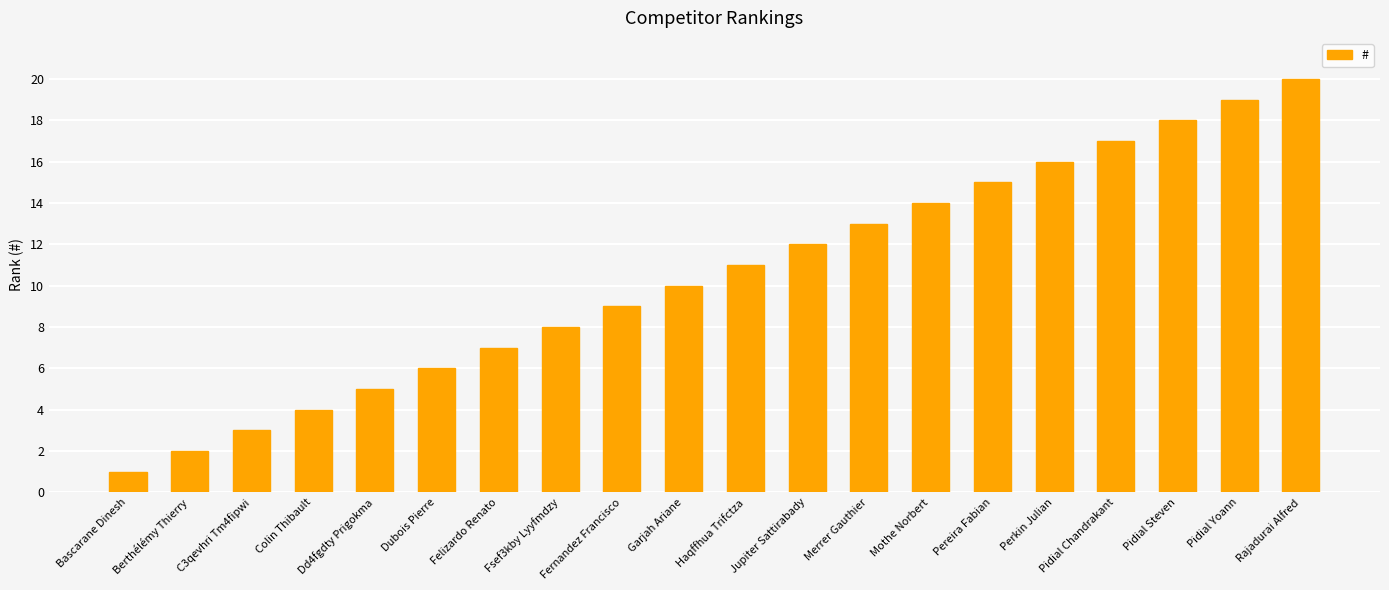

Rank the categories by value from lowest to highest.

Bascarane Dinesh, Berthélémy Thierry, C3qevhri Tm4fipwi, Colin Thibault, Dd4fgdty Prigokma, Dubois Pierre, Felizardo Renato, Fsef3kby Lyyfmdzy, Fernandez Francisco, Garjah Ariane, Haqffhua Trifctza, Jupiter Sattirabady, Merrer Gauthier, Mothe Norbert, Pereira Fabian, Perkin Julian, Pidial Chandrakant, Pidial Steven, Pidial Yoann, Rajadurai Alfred